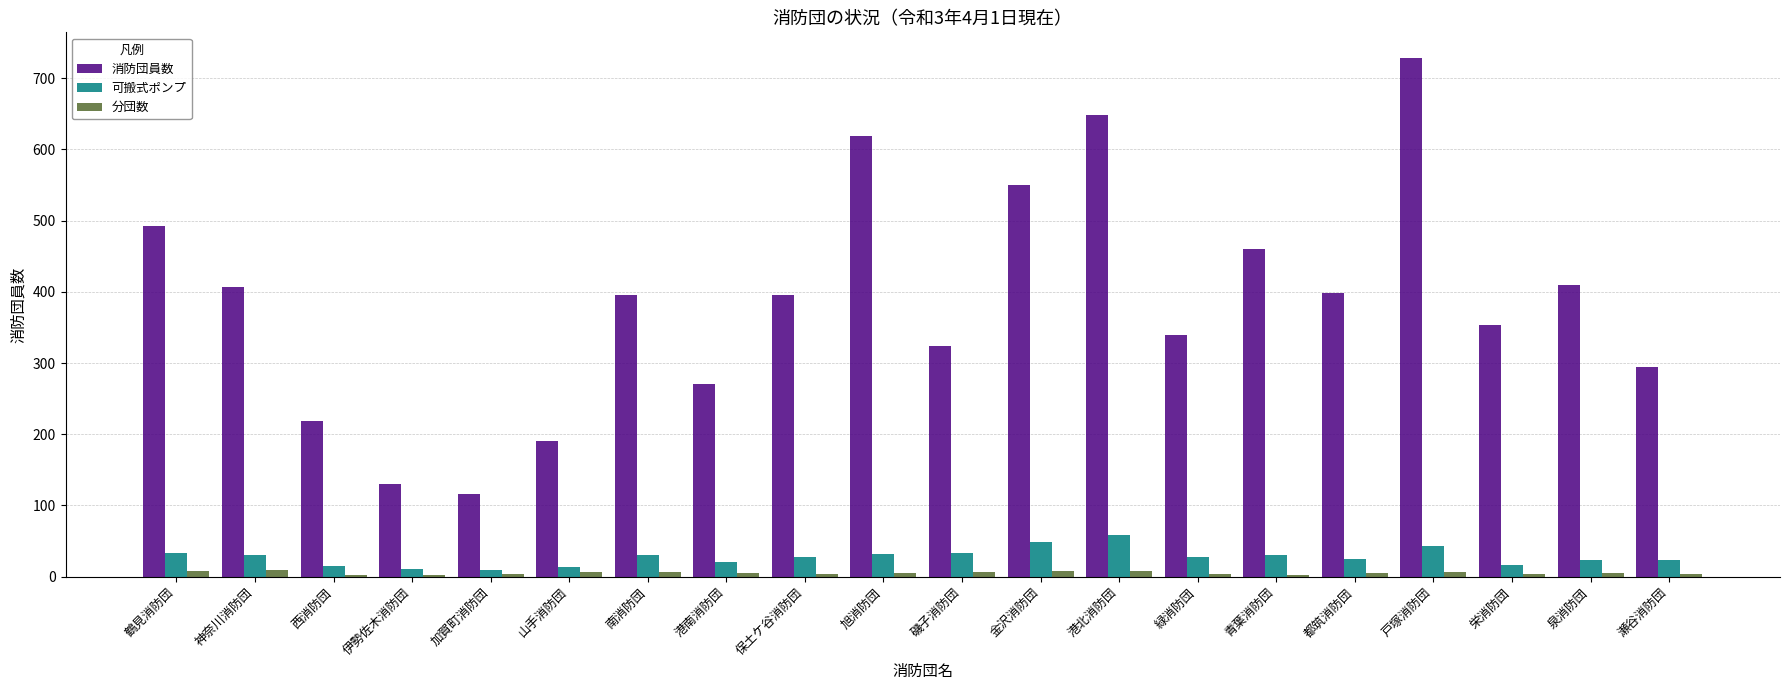

What is the maximum value for 消防団員数?

728